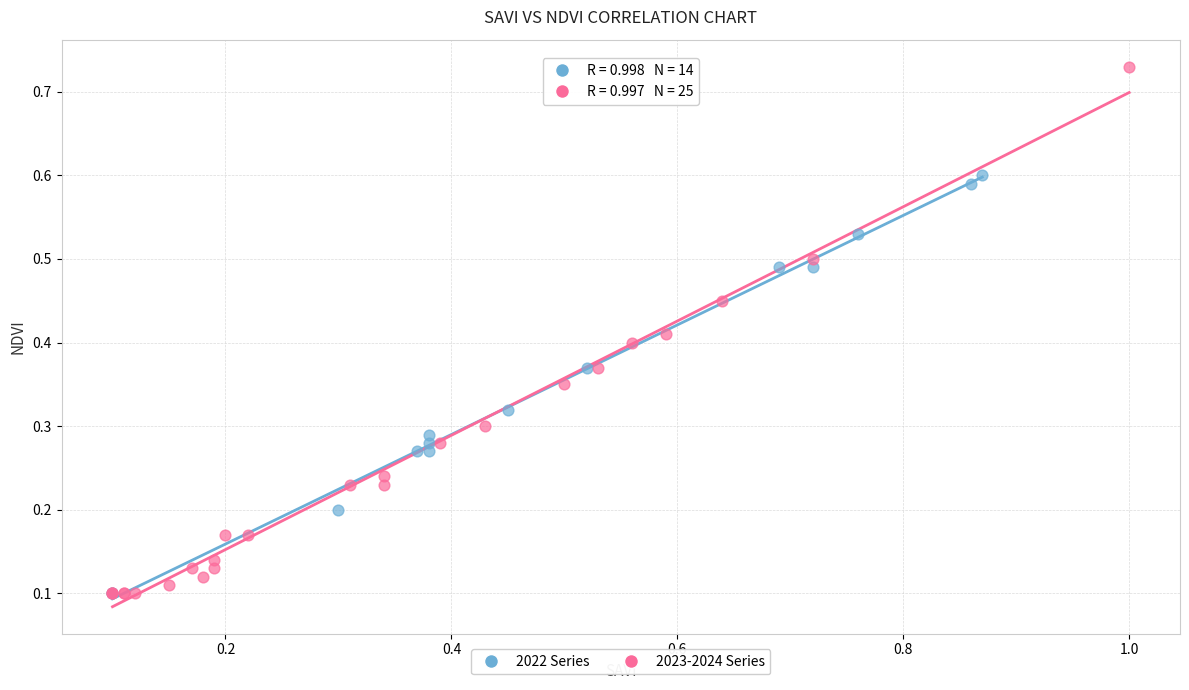

Which series has the largest Y range (max minus min)?

2023-2024 Series